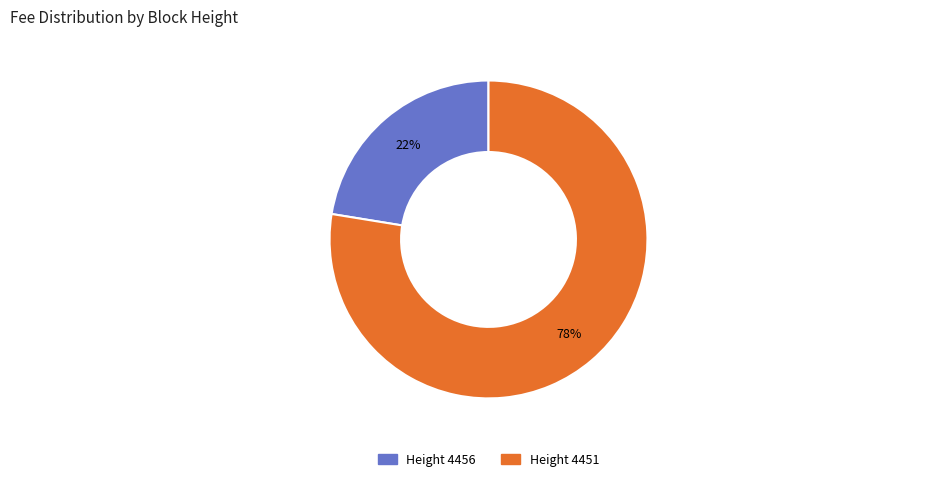

How many slices are in this pie chart?

2